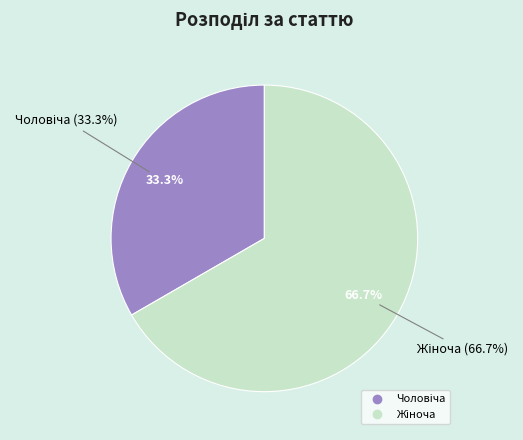

To the nearest percent, what is the combined percentage of Жіноча and Чоловіча?

100%